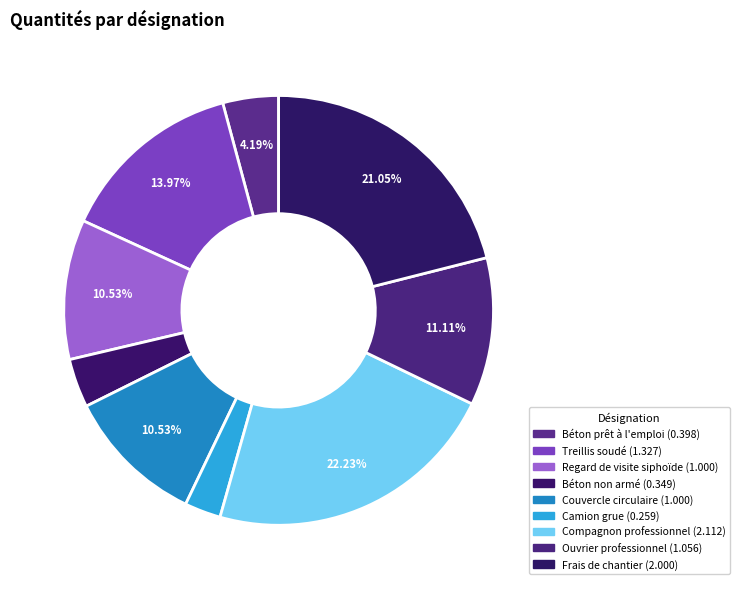

Which has a higher value, Béton prêt à l'emploi or Frais de chantier?

Frais de chantier